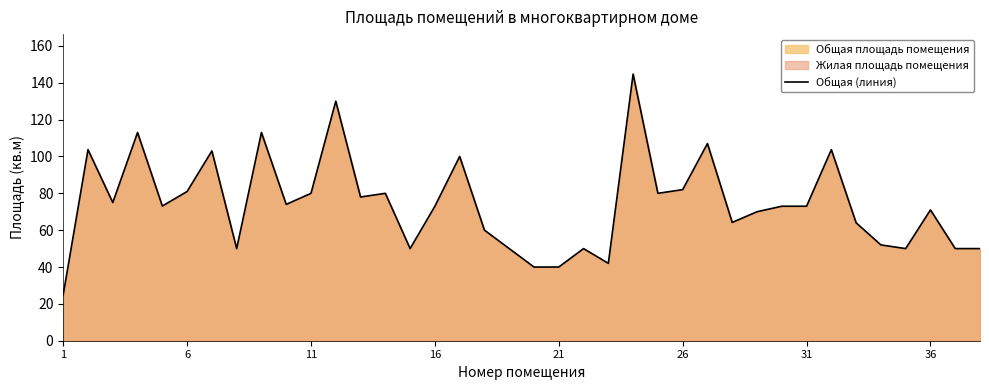

What is the minimum value shown in the chart?

25.0